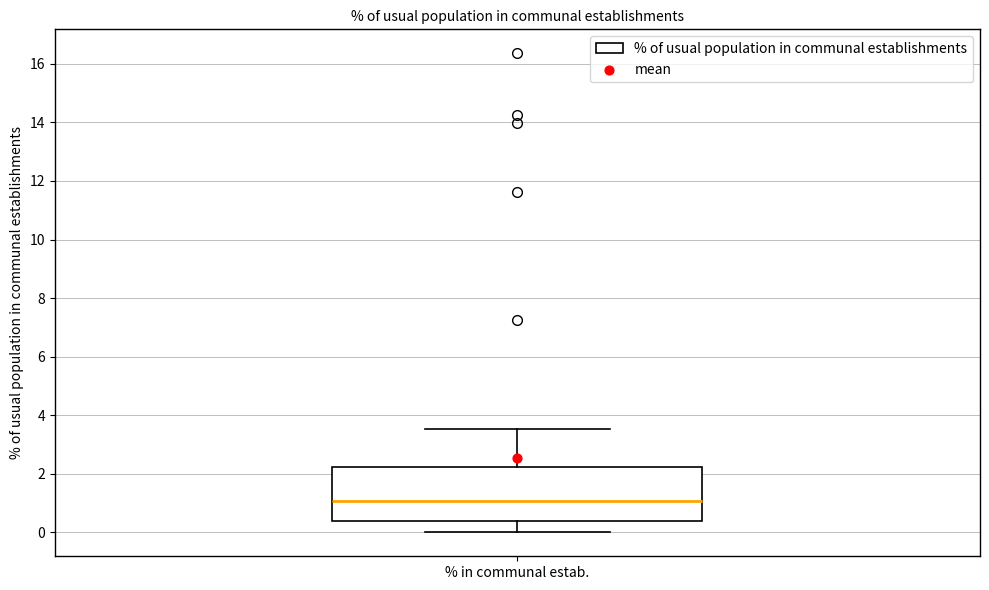

Read this box plot against the y-axis: the position of the median line, the range covered by the box, and the ends of both whiskers. The values are not printed on the chart, so give them approximately, as read against the axis.

median 1.0, box 0.4 to 2.2, whiskers 0.0 to 3.6